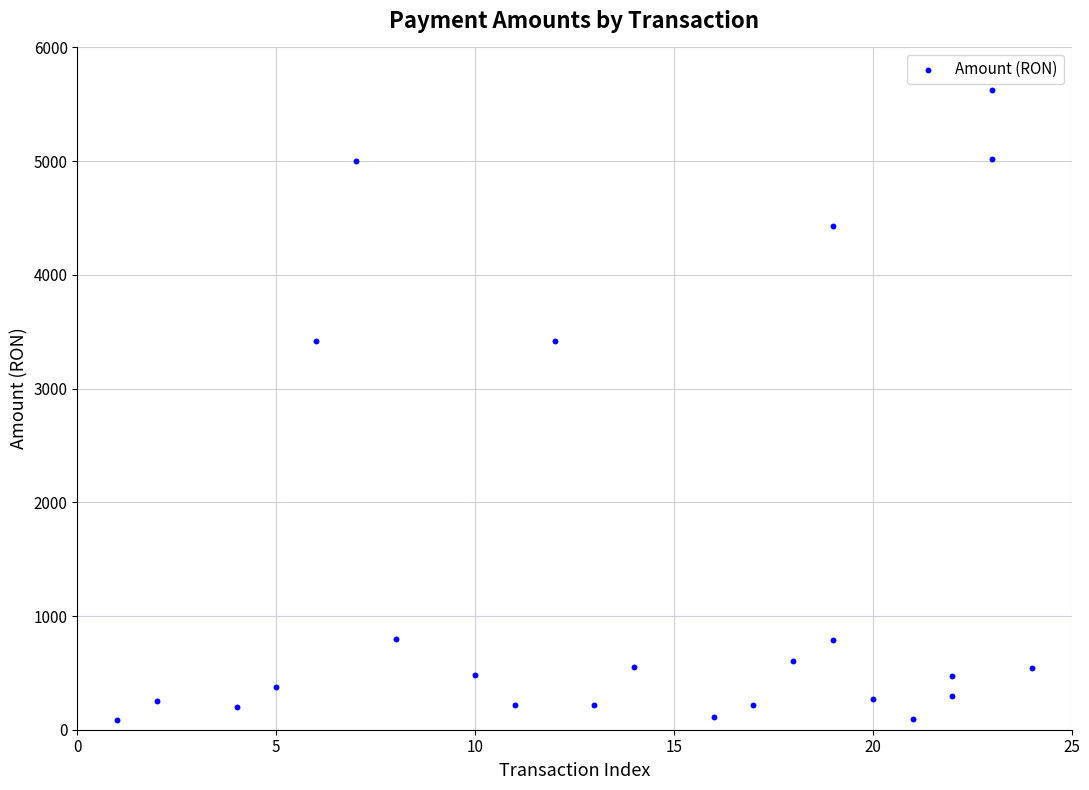

What is the range of X values (max minus min)?

23.0